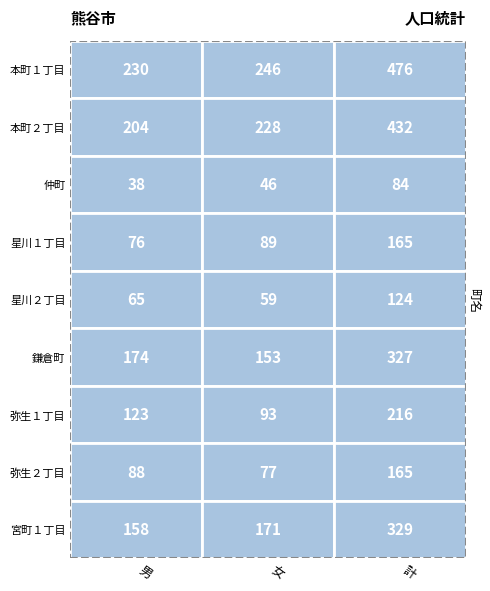

What is the minimum value for 弥生２丁目?

77